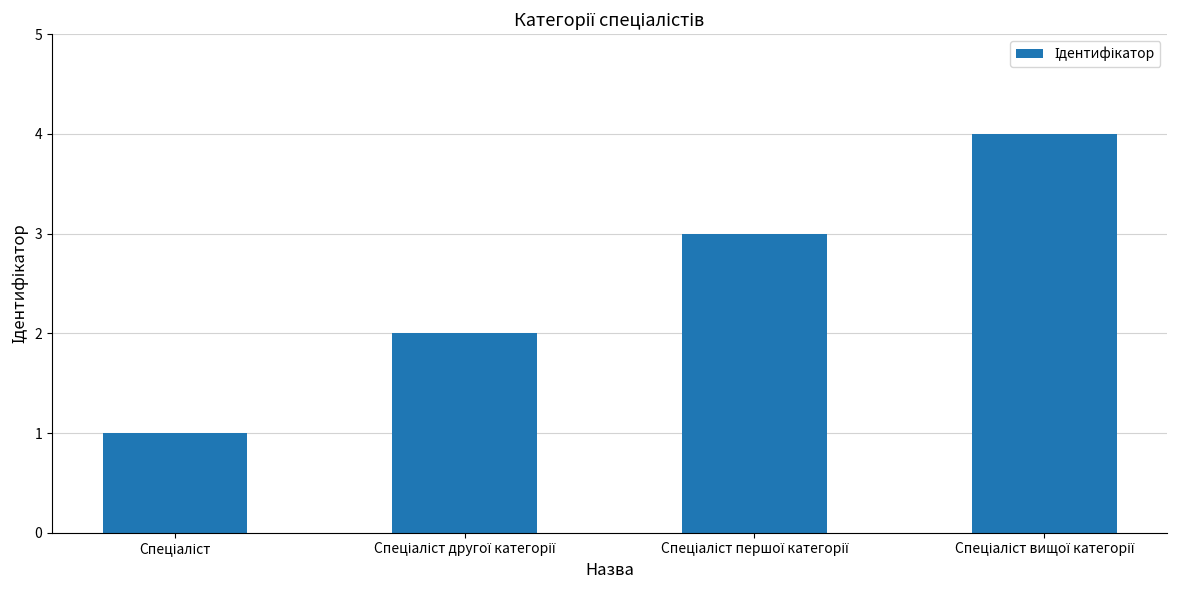

How many distinct data groups are displayed?

1